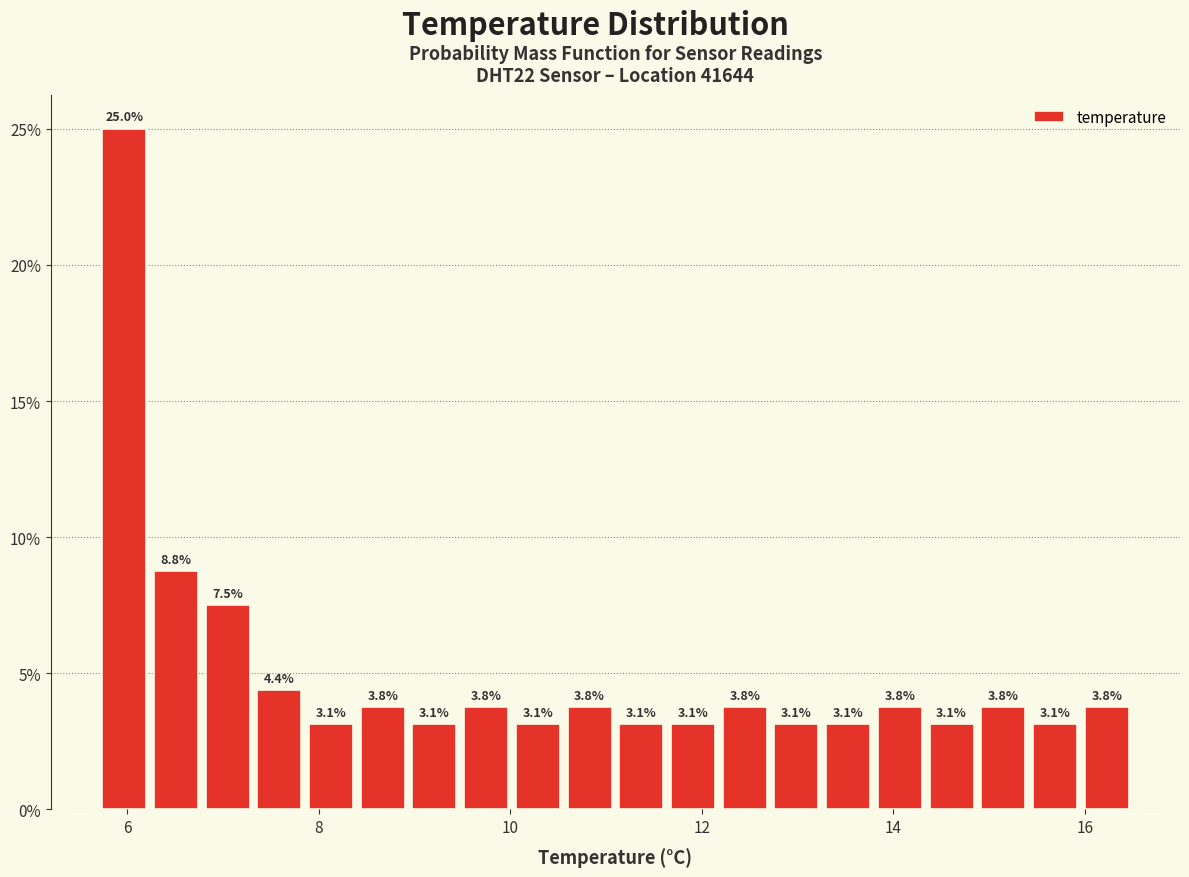

Read against the x-axis, roughly where is the centre of the tallest bar?

6.0